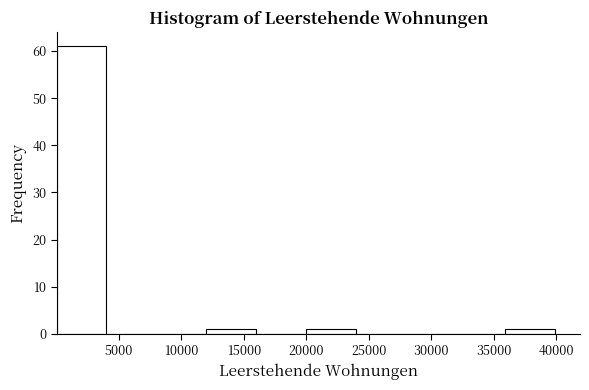

What is the height of the bar covering 12000 to 16000 on the x-axis? Neither the bar edges nor the heights are printed on the chart, so give them approximately, as read against the axes.

1